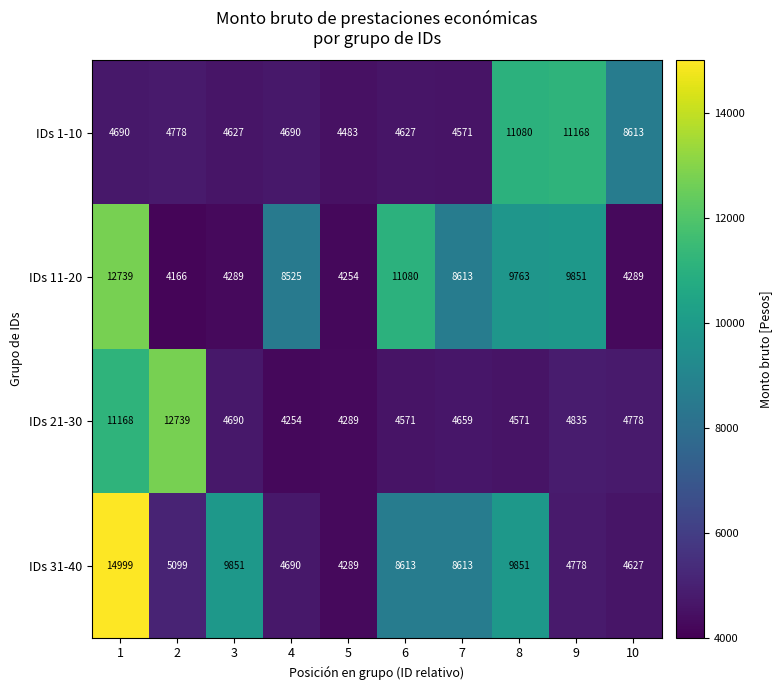

At how many categories does at least one series exceed 10193?

5